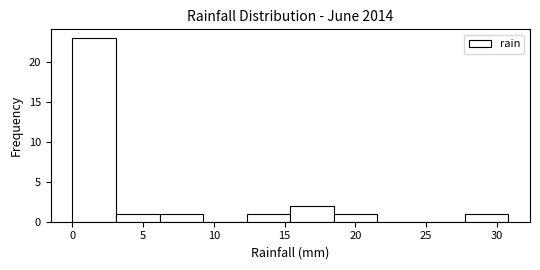

Which range on the x-axis has the tallest bar?

0.0 to 3.0